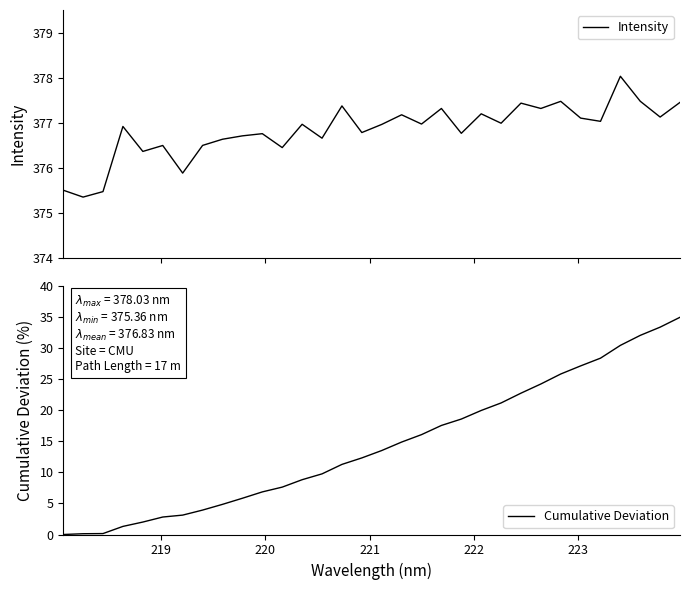

What are all the series names shown in the legend?

Intensity, Cumulative Deviation